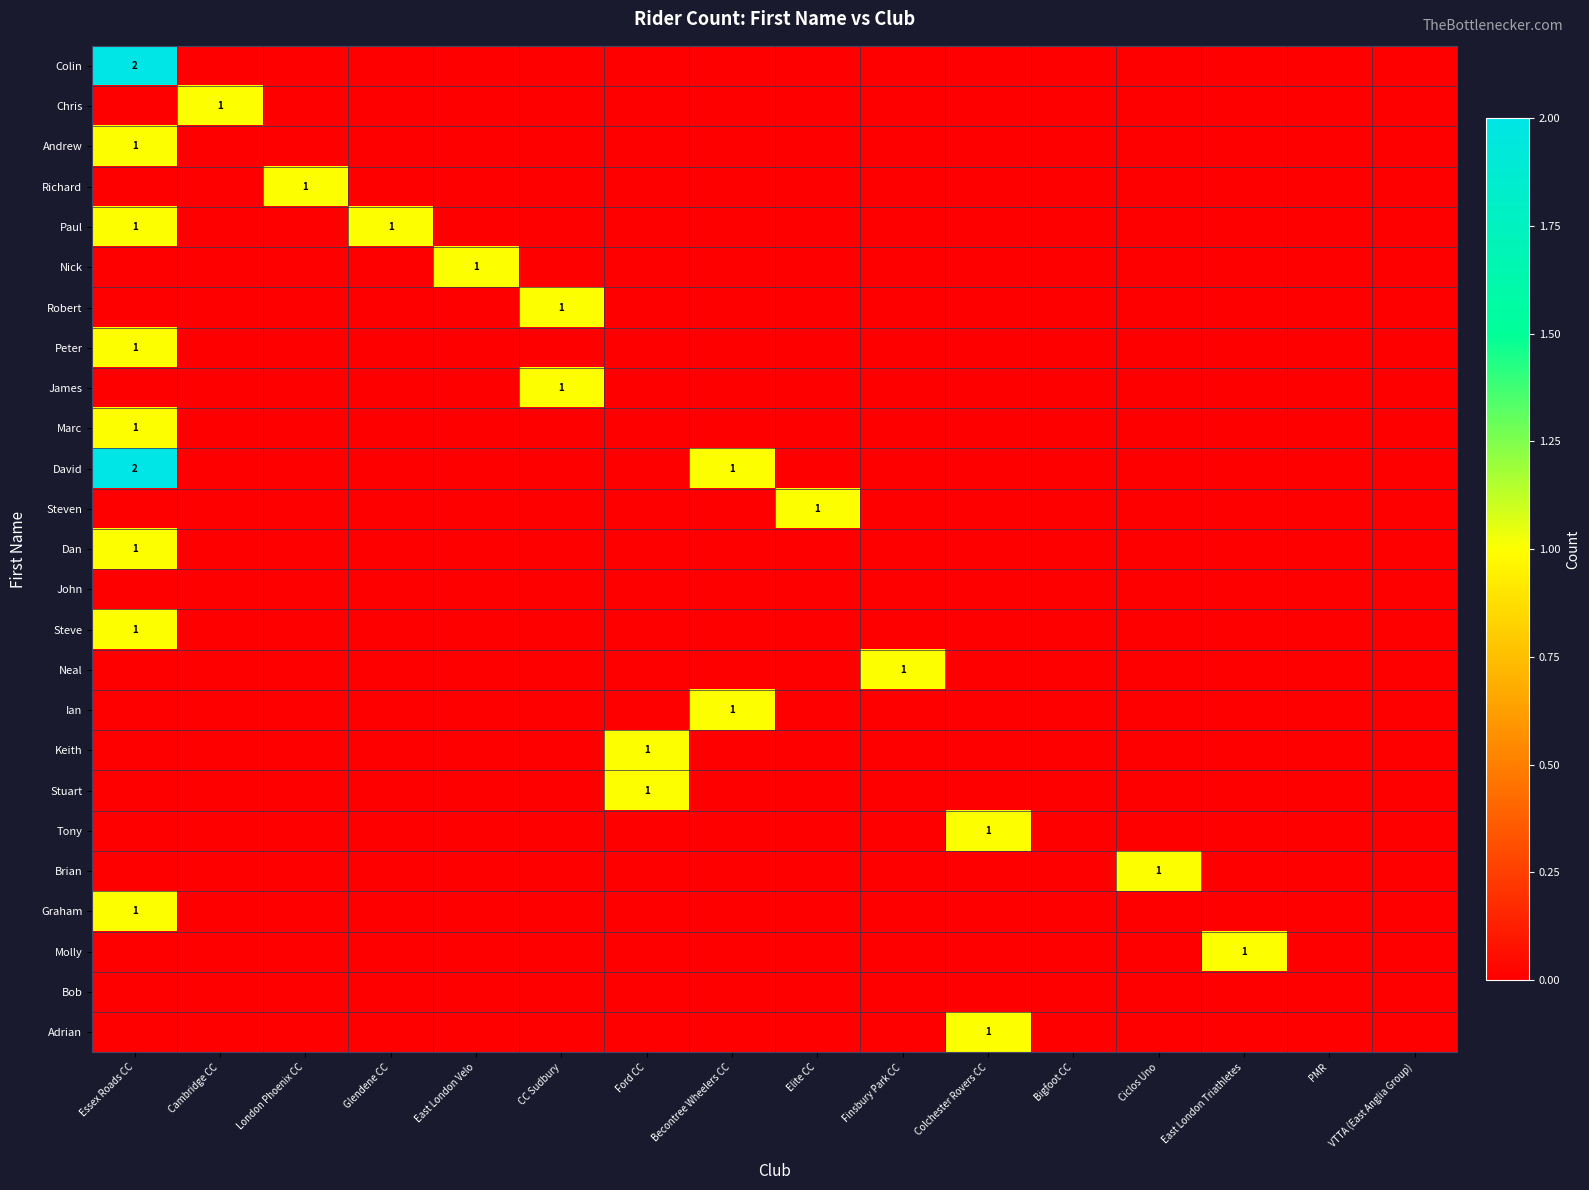

Rank the series at Ford CC from lowest to highest value.

Colin, Chris, Andrew, Richard, Paul, Nick, Robert, Peter, James, Marc, David, Steven, Dan, John, Steve, Neal, Ian, Tony, Brian, Graham, Molly, Bob, Adrian, Keith, Stuart